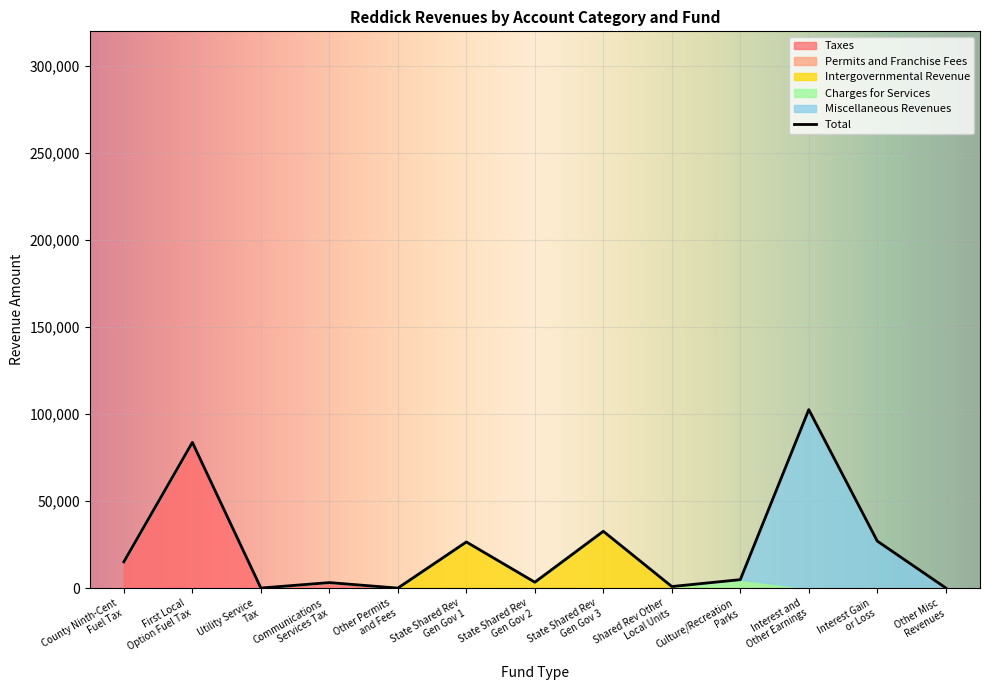

The value of Permits and Franchise Fees at Account Total is 9. True or false?

False